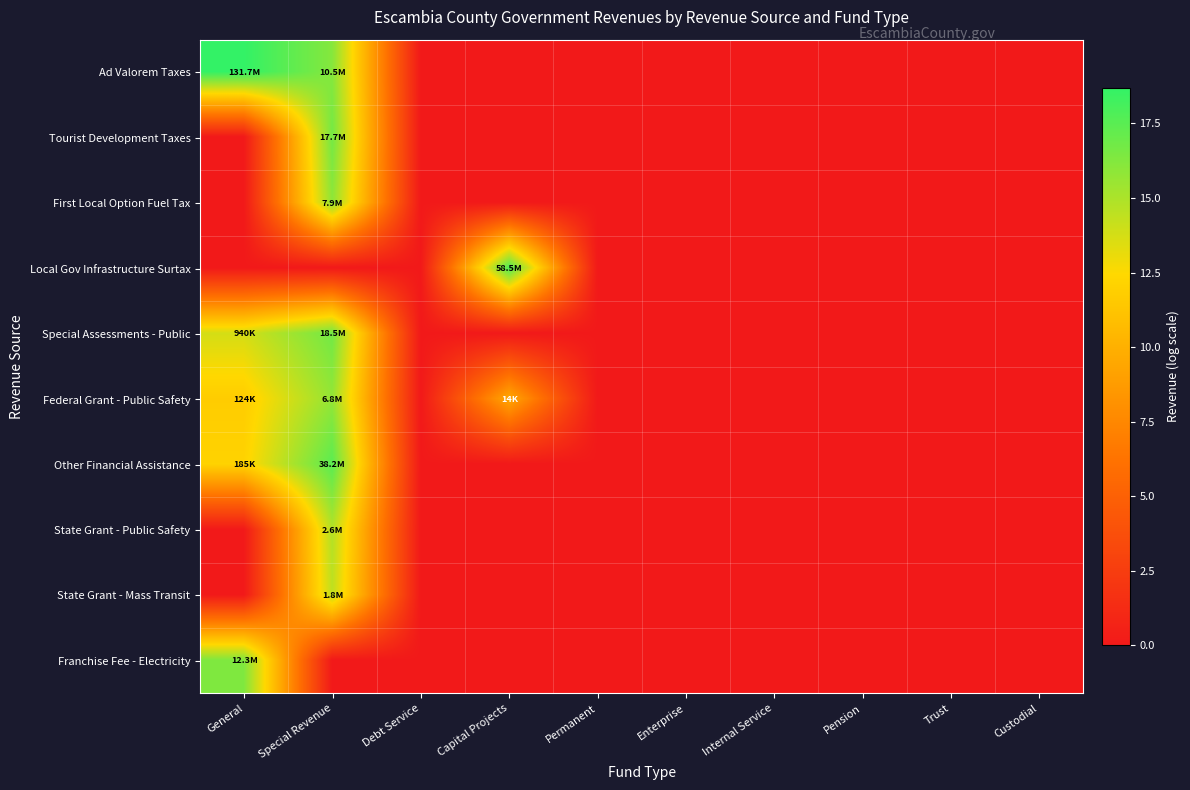

Rank the series by their maximum value, from lowest to highest.

State Grant - Mass Transit, State Grant - Public Safety, Federal Grant - Public Safety, First Local Option Fuel Tax, Franchise Fee - Electricity, Tourist Development Taxes, Special Assessments - Public, Other Financial Assistance, Local Gov Infrastructure Surtax, Ad Valorem Taxes